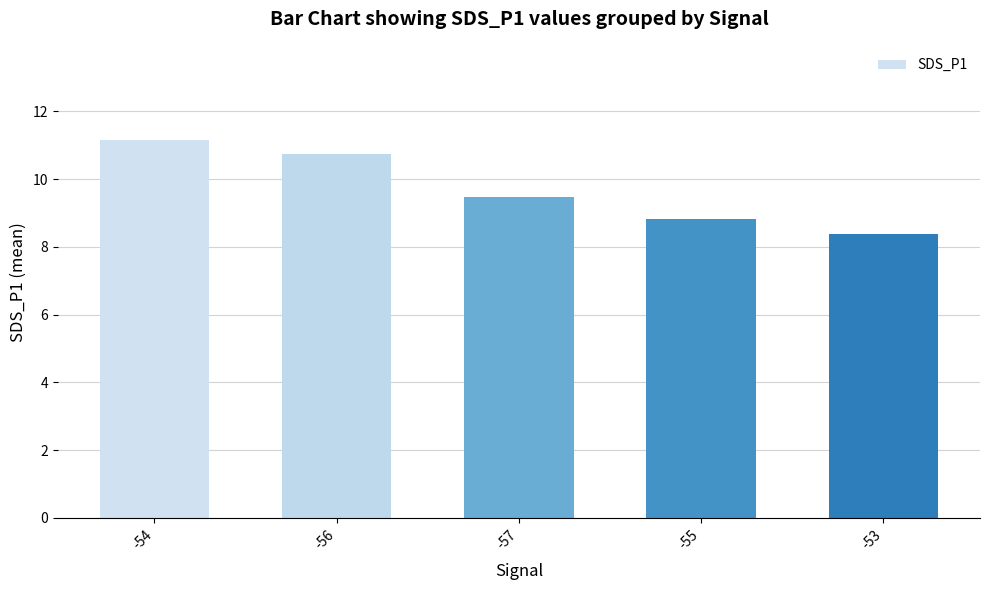

At which category does the chart reach its minimum across all series?

-53